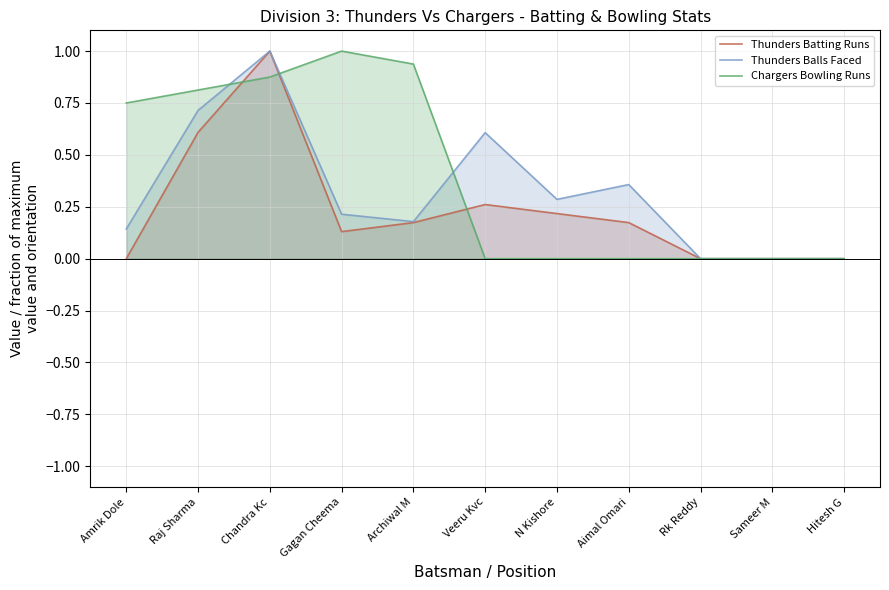

Where is Thunders Batting Runs nearest to the value 0?

Amrik Dole